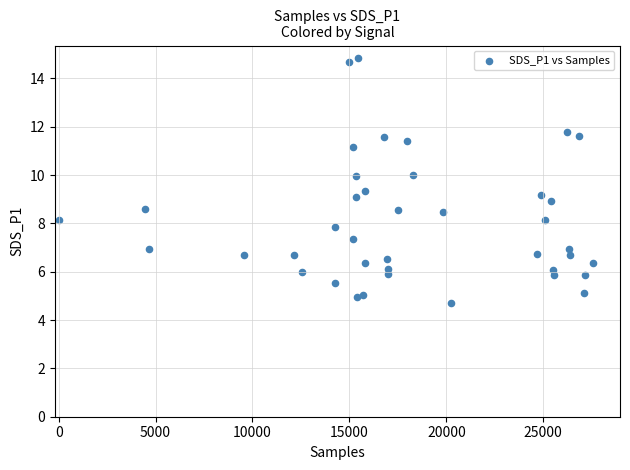

What is the range of X values (max minus min)?

27581.0